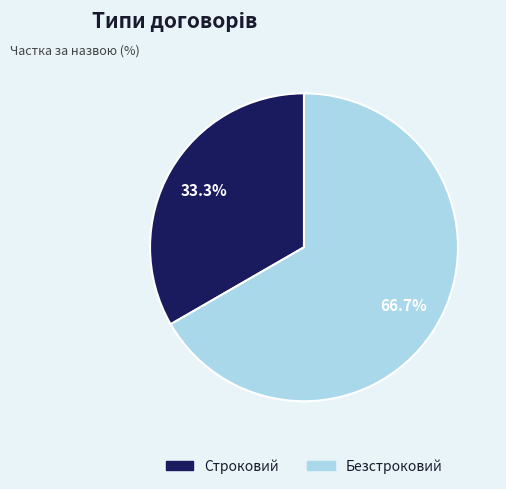

Is the sum of Безстроковий and Строковий greater than half?

Yes